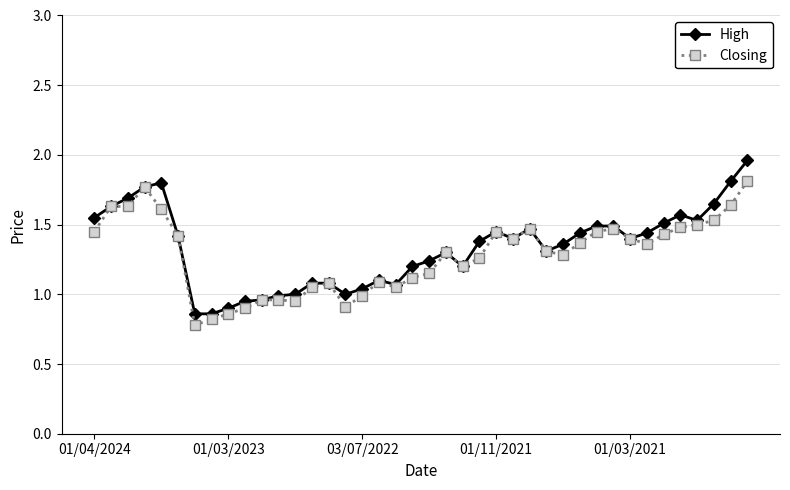

What is the lowest value of the Closing series?

0.8